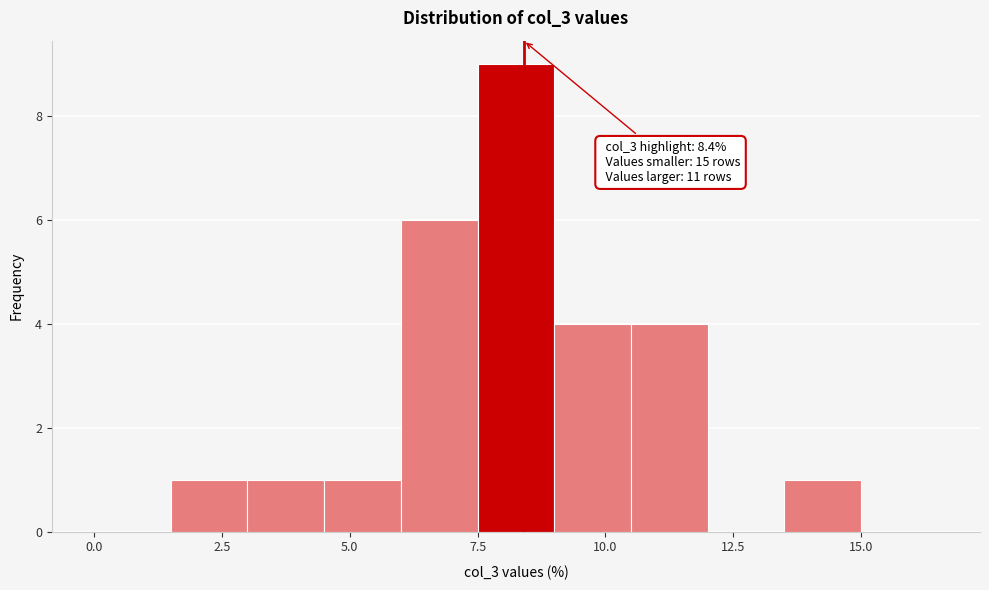

Around what value on the x-axis is the tallest bar? Give the approximate position of its centre, as read against the axis.

8.5